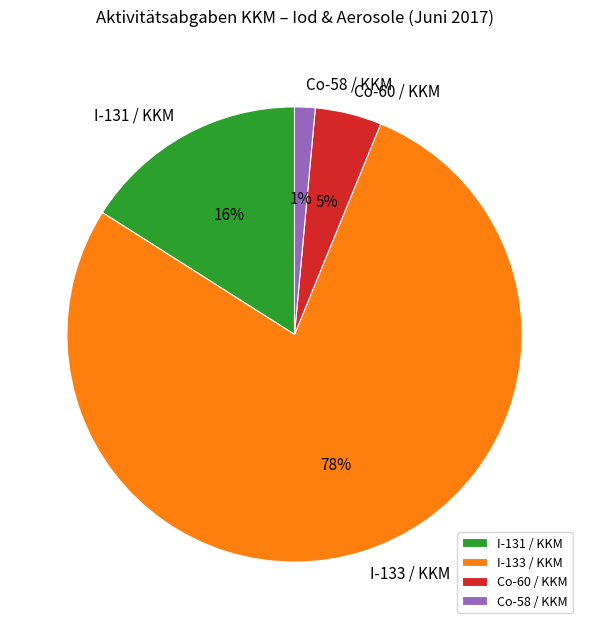

To the nearest percent, what portion does I-133 / KKM represent?

78%